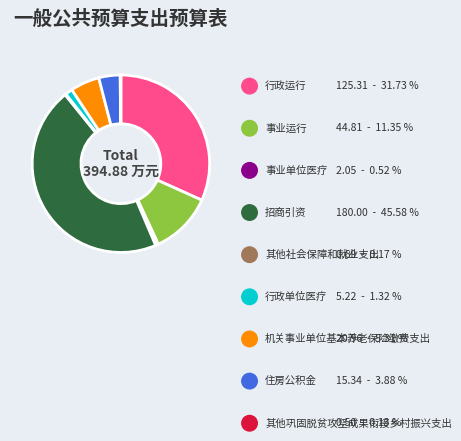

To the nearest percent, what portion does 事业运行 represent?

11%